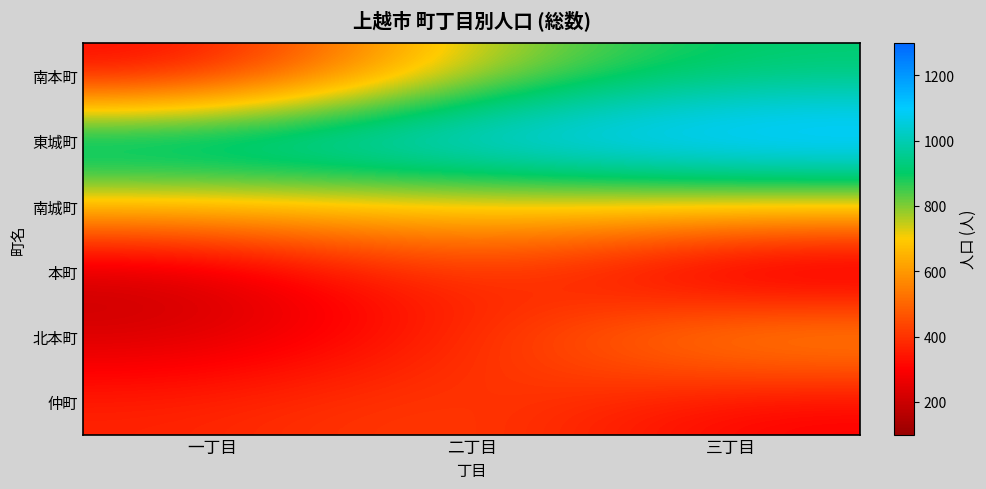

What is the spread (max minus min) of values at 一丁目?

866